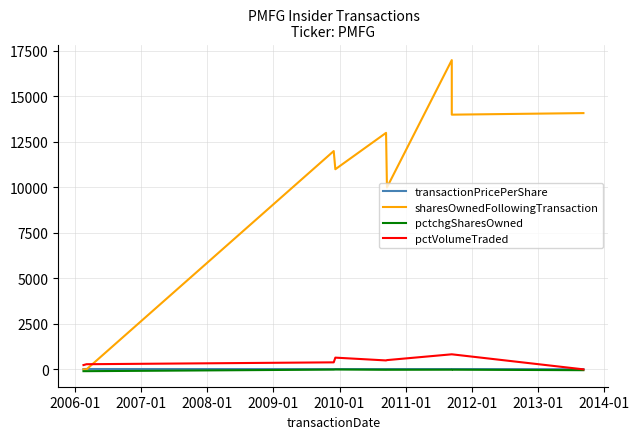

How many values in sharesOwnedFollowingTransaction are above zero?

7